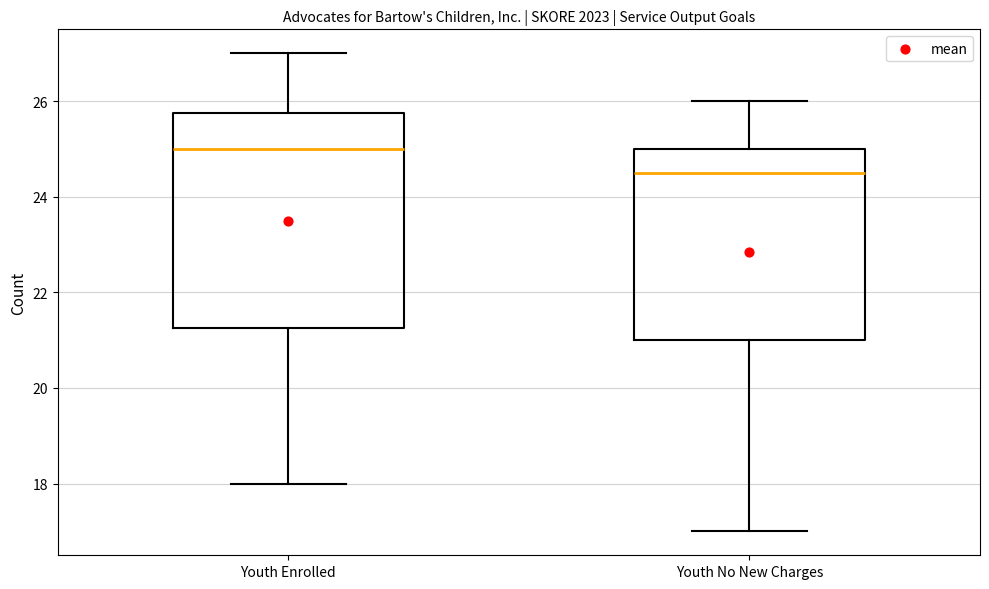

Reading left to right, transcribe this box plot: for each box, give where its median line is, the range the box spans, and where its two whiskers end, as read against the y-axis. The values are not printed on the chart, so give them approximately, as read against the axis.

Youth Enrolled: median 25.0, box 21.2 to 25.8, whiskers 18.0 to 27.0
Youth No New Charges: median 24.6, box 21.0 to 25.0, whiskers 17.0 to 26.0